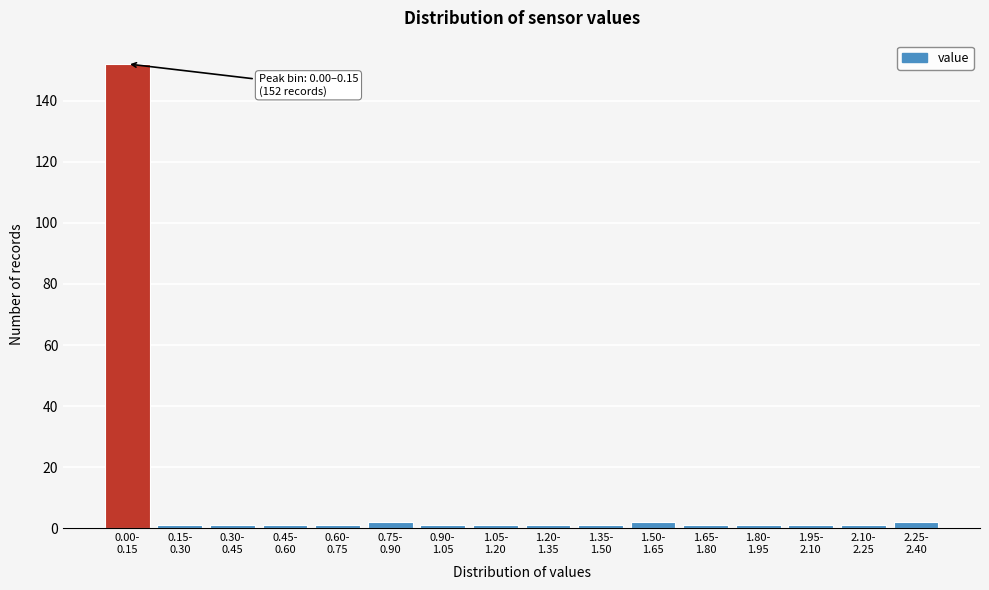

Reading left to right, transcribe all the data shown in this chart.

152	1	1	1	1	2	1	1	1	1	2	1	1	1	1	2